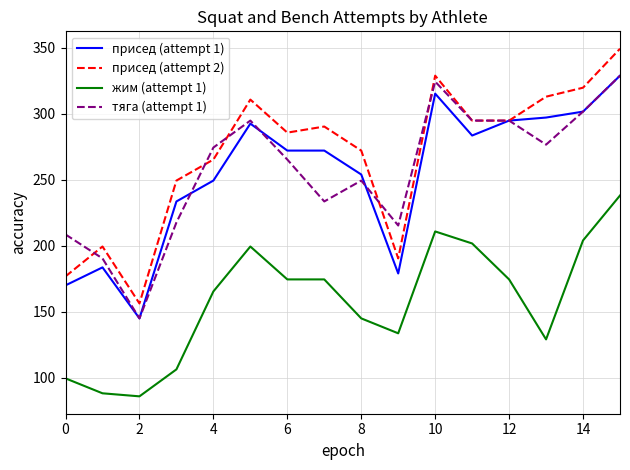

How many distinct data groups are displayed?

4